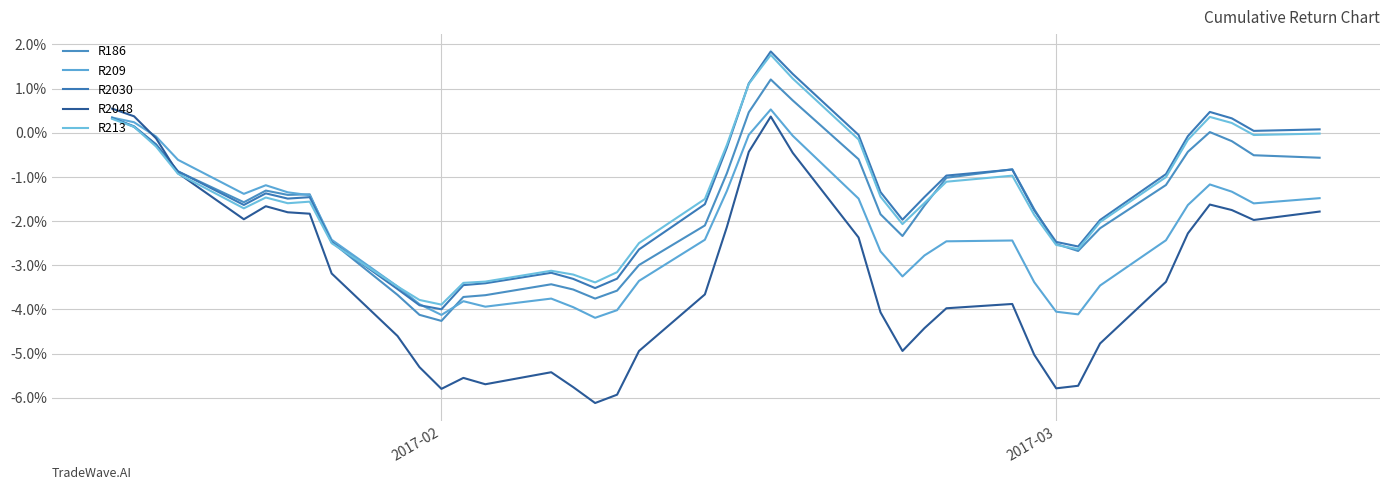

How many intersections are there between R2030 and R2048?

1